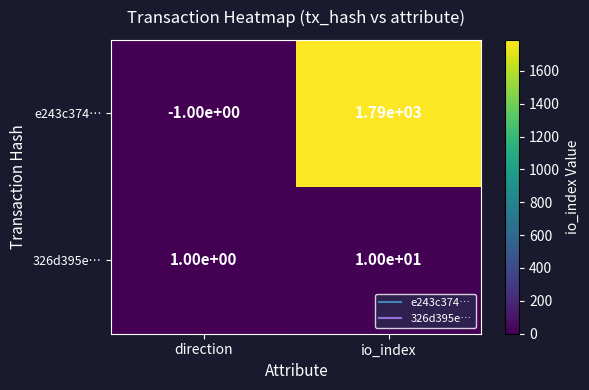

Is it true that e243c374… equals 1790 at io_index?

True